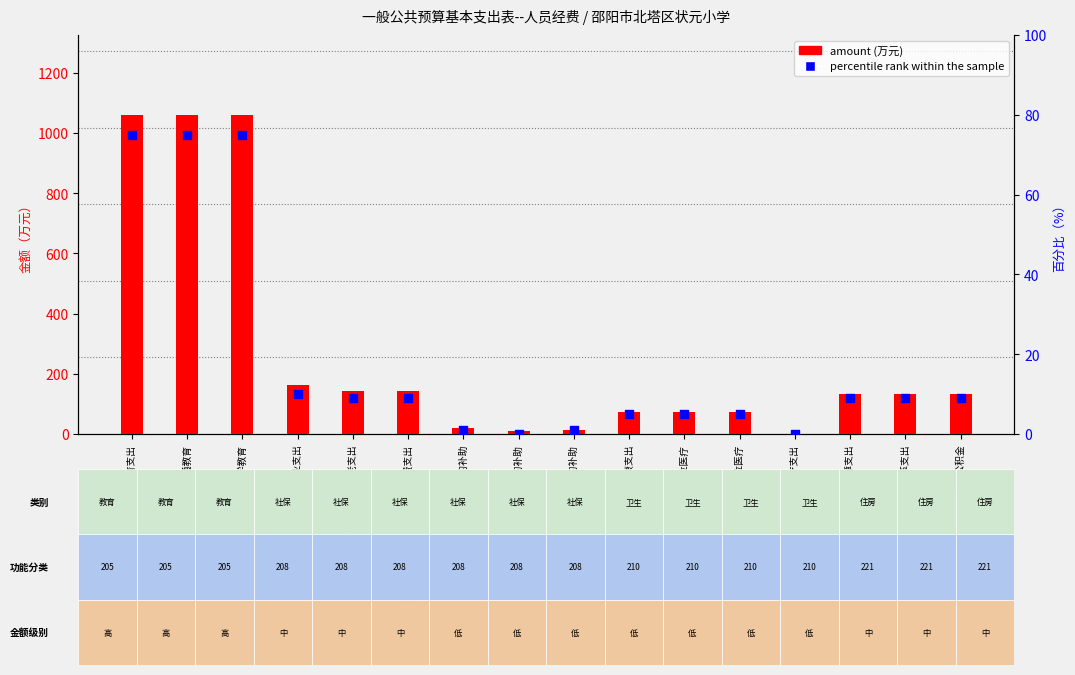

Which series has the largest total across all categories?

amount (万元)